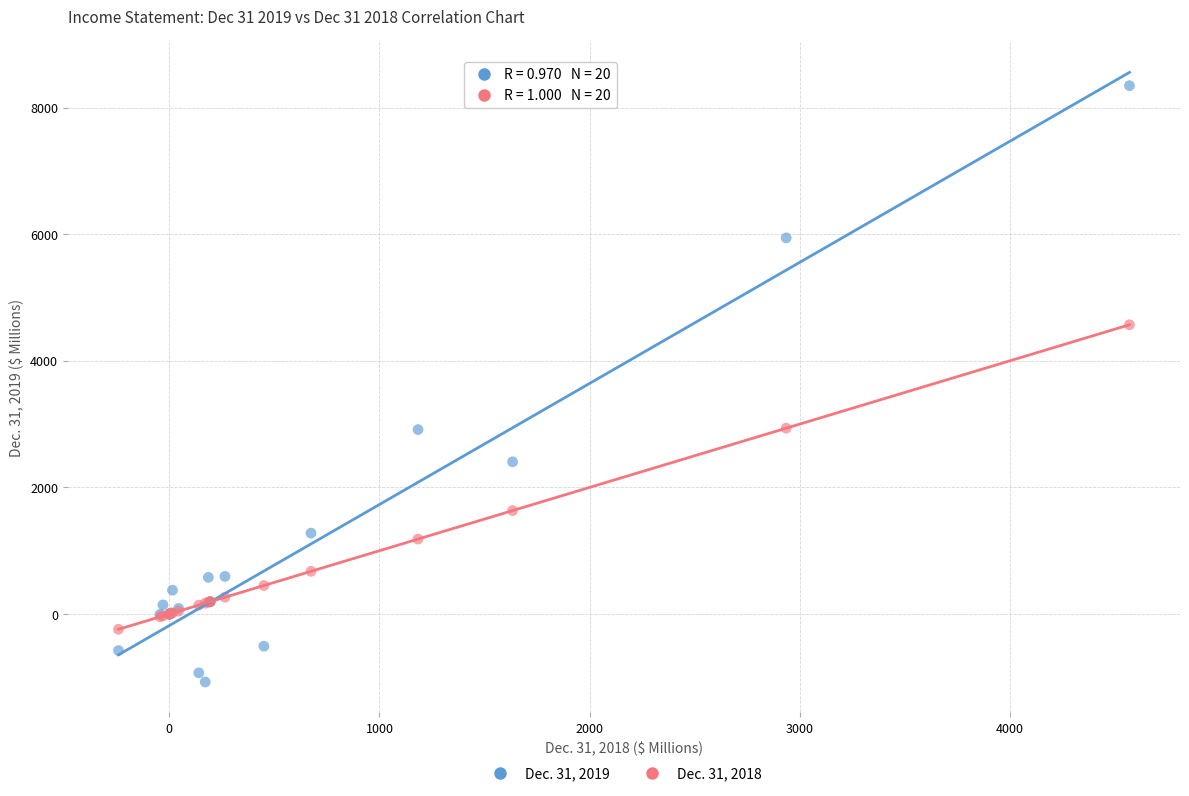

What are all the series names shown in the legend?

Dec. 31, 2019, Dec. 31, 2018